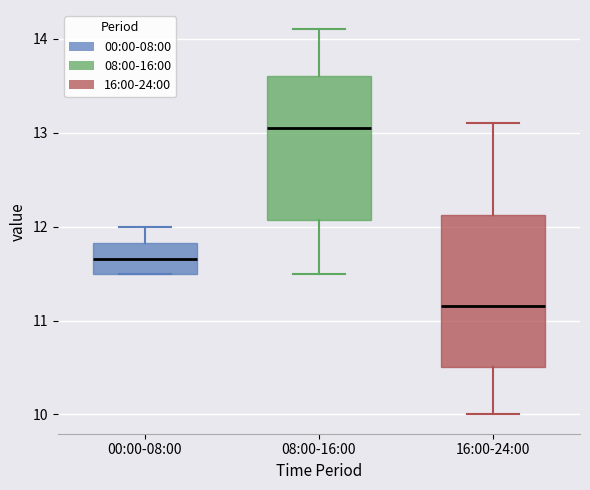

Reading left to right, read every box against the y-axis: the position of its median line, the range the box covers, and the ends of its whiskers. The values are not printed on the chart, so give them approximately, as read against the axis.

00:00-08:00: median 11.7, box 11.5 to 11.8, whiskers 11.5 to 12.0
08:00-16:00: median 13.1, box 12.1 to 13.6, whiskers 11.5 to 14.1
16:00-24:00: median 11.2, box 10.5 to 12.1, whiskers 10.0 to 13.1